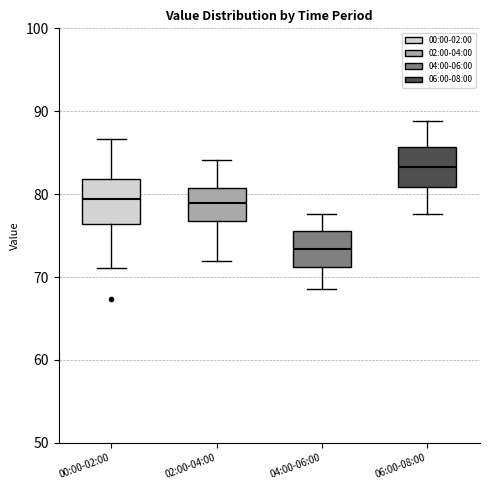

Where does the median line of the box for 04:00-06:00 sit on the y-axis? The values are not printed on the chart, so give them approximately, as read against the axis.

73